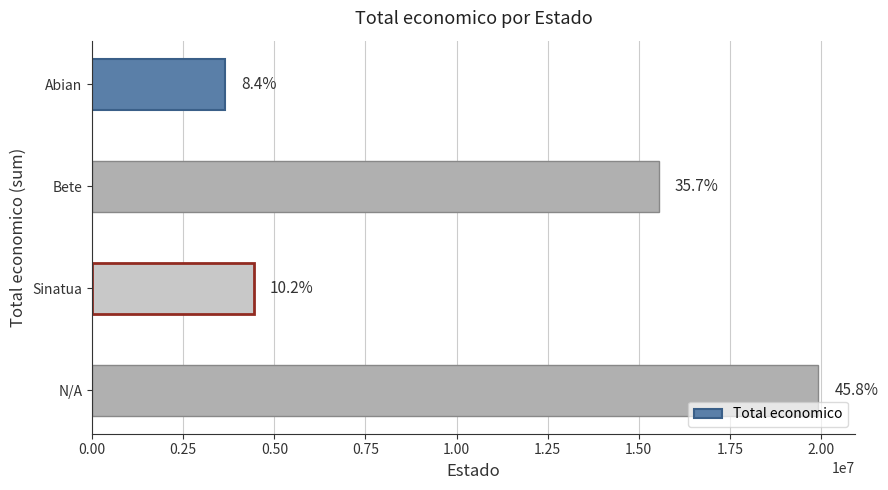

Does the chart contain any negative values?

No